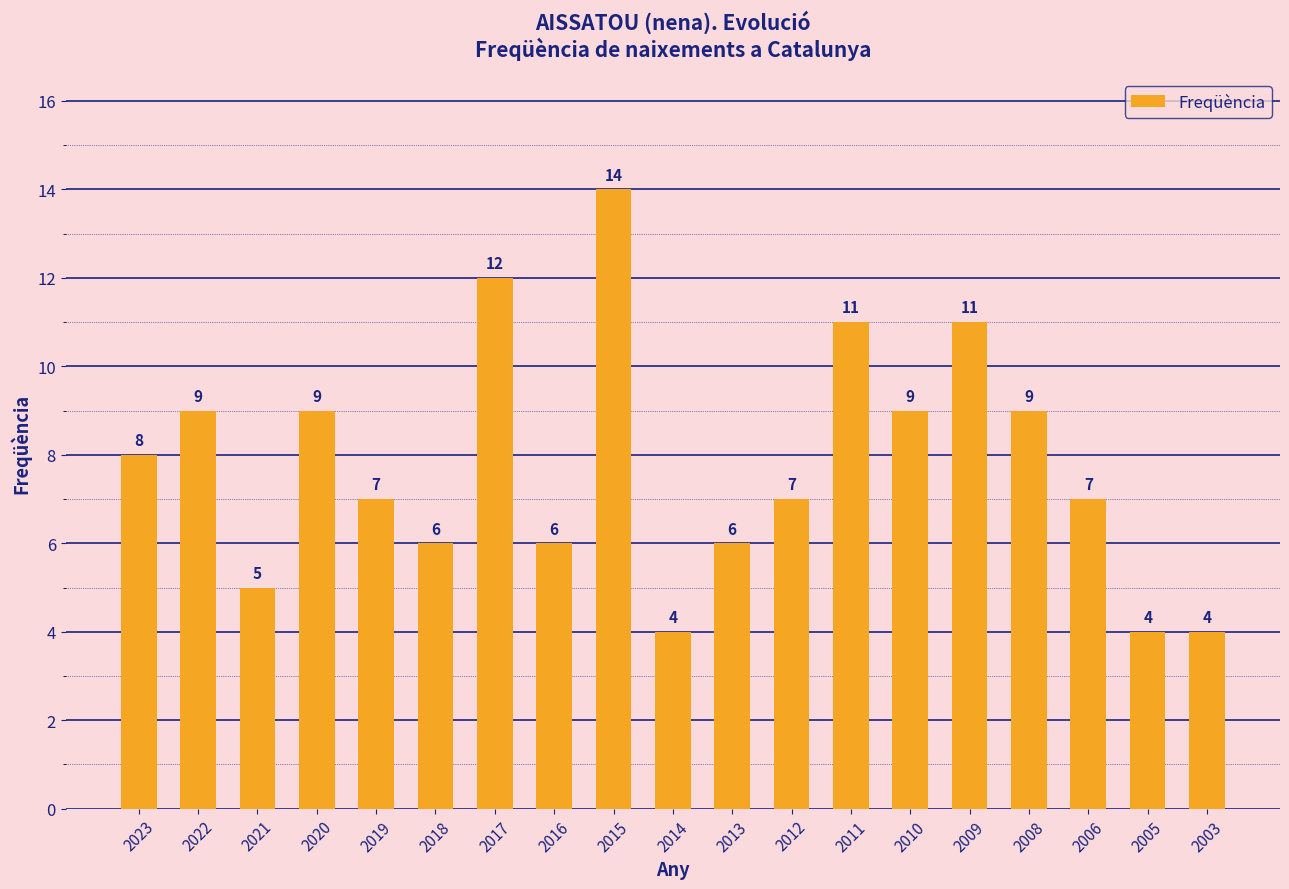

True or false: the data shows 5 at 2023.

False